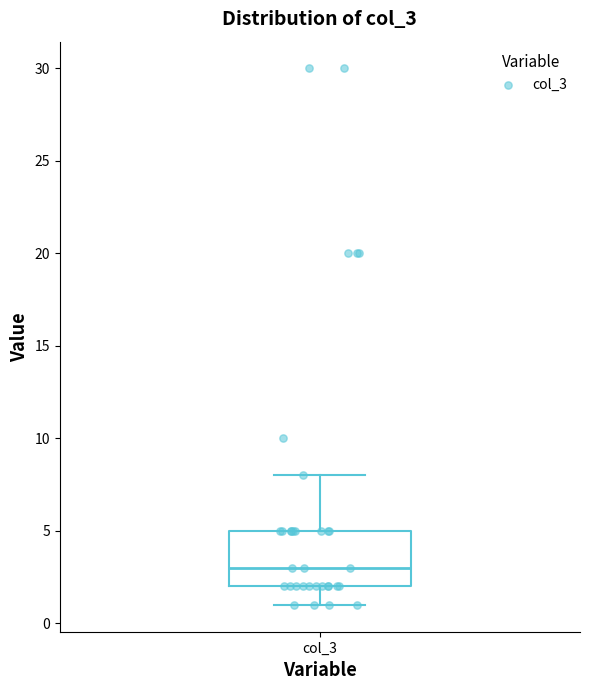

Read this box plot against the y-axis: the position of the median line, the range covered by the box, and the ends of both whiskers. The values are not printed on the chart, so give them approximately, as read against the axis.

median 3, box 2 to 5, whiskers 1 to 8